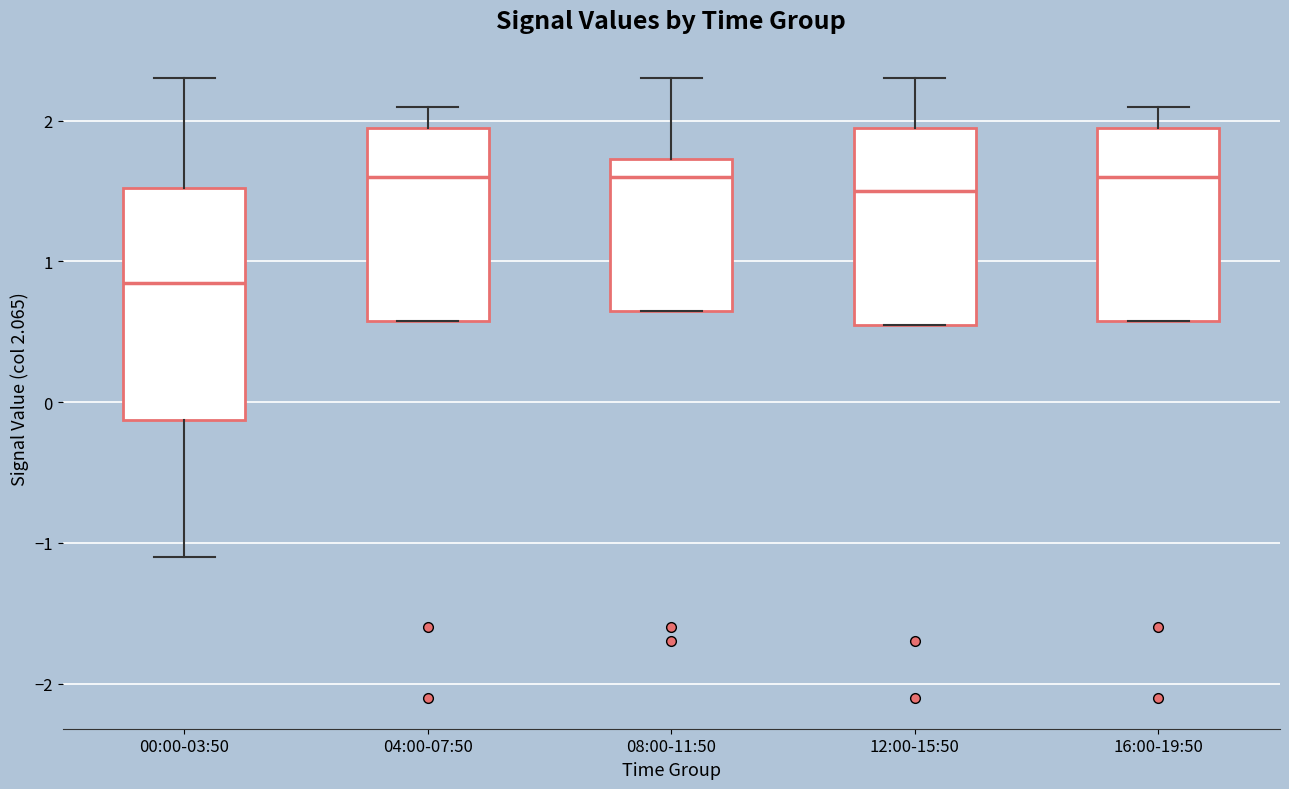

Where is the lower edge of the box for 16:00-19:50 on the y-axis? The values are not printed on the chart, so give them approximately, as read against the axis.

0.6